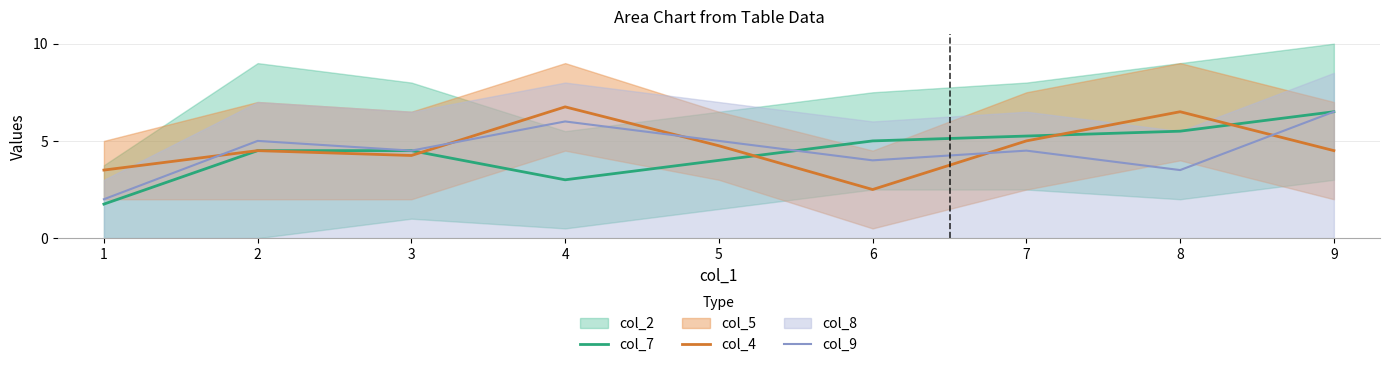

At which label does col_4 first exceed 4?

2